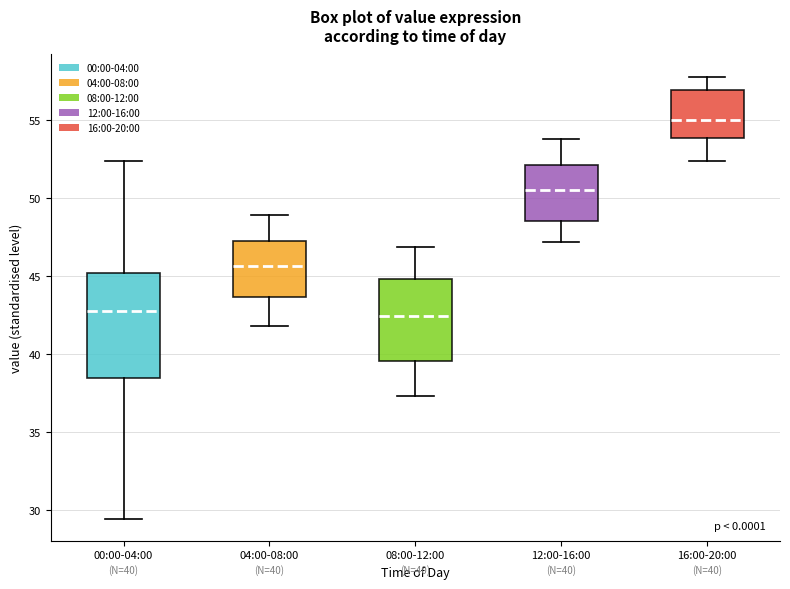

Which box is the tallest, from its lower edge to its upper edge?

00:00-04:00